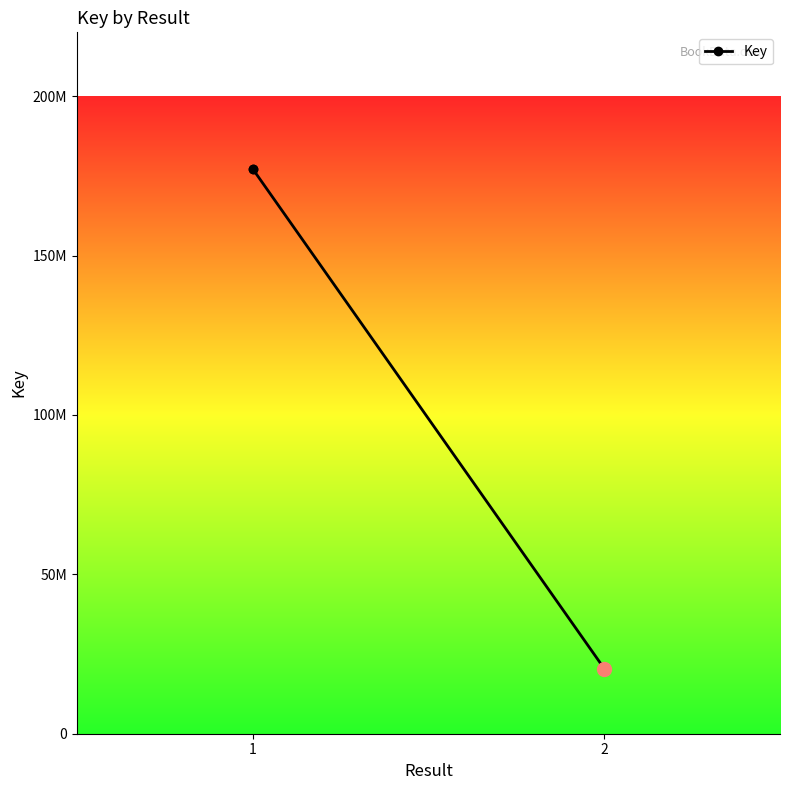

What is the smallest value displayed?

20451407